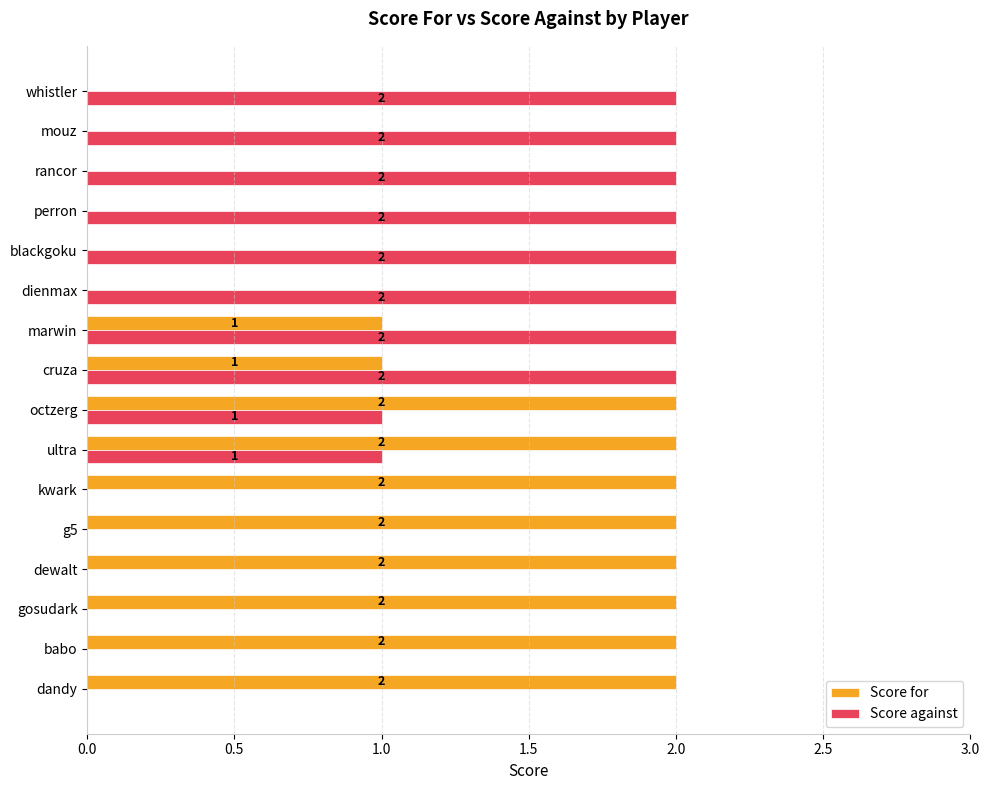

Is the value of Score against at blackgoku greater than the value of Score for at perron?

Yes